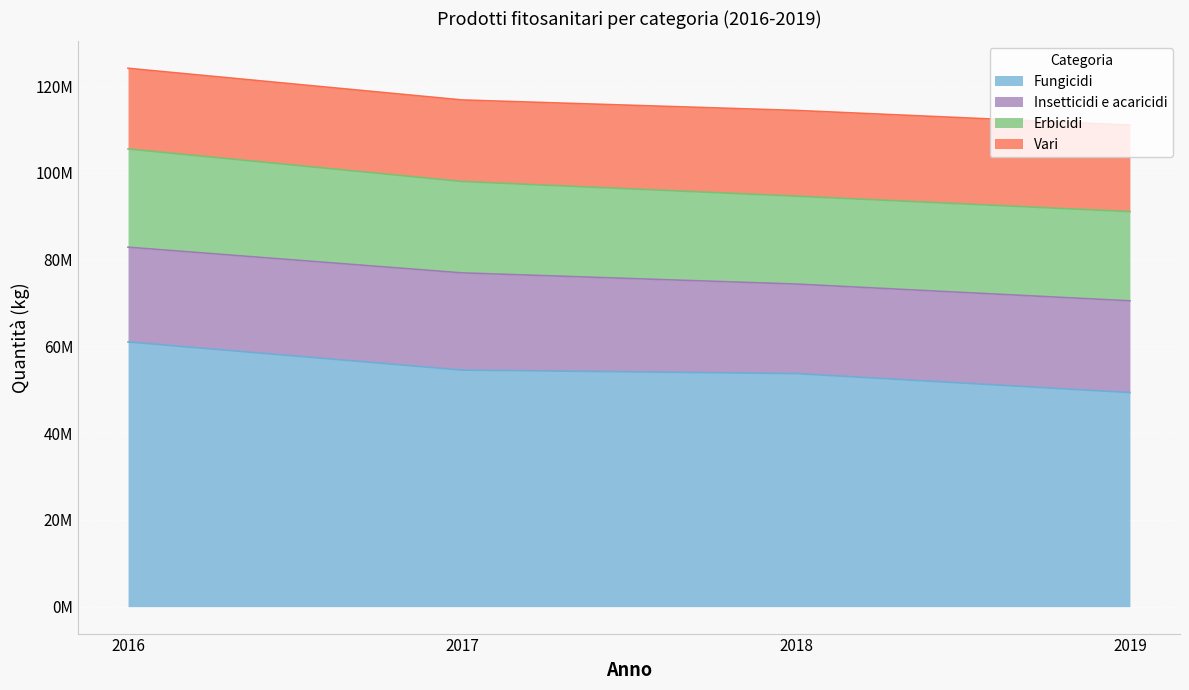

What is the highest value of the Vari series?

19948559